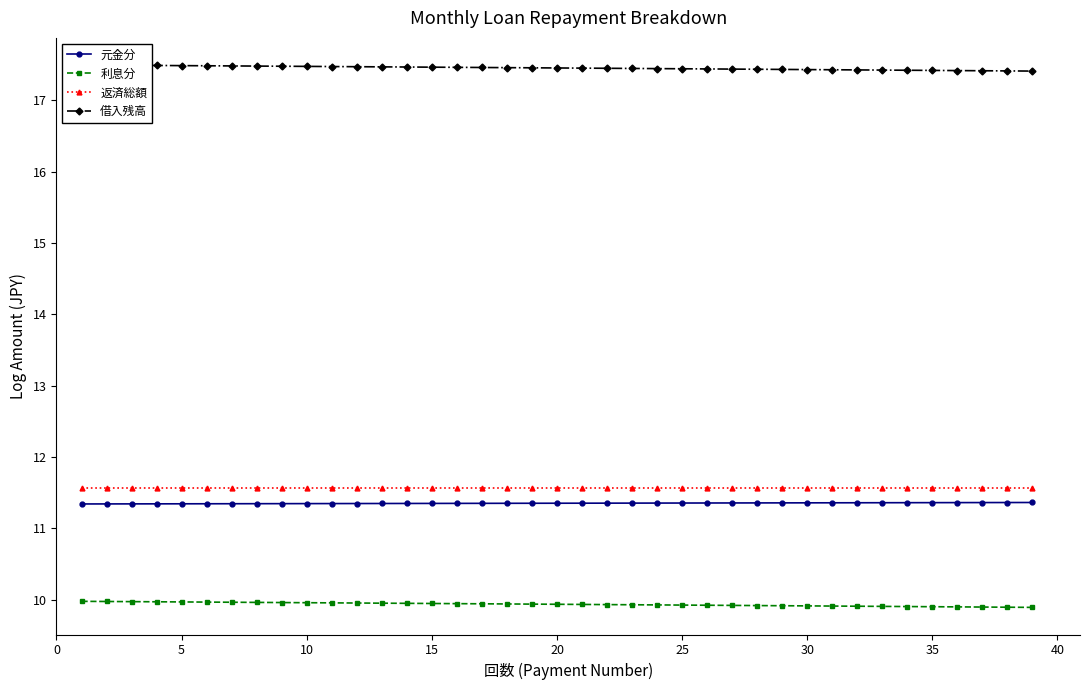

True or false: 利息分 and 借入残高 cross at least once.

False